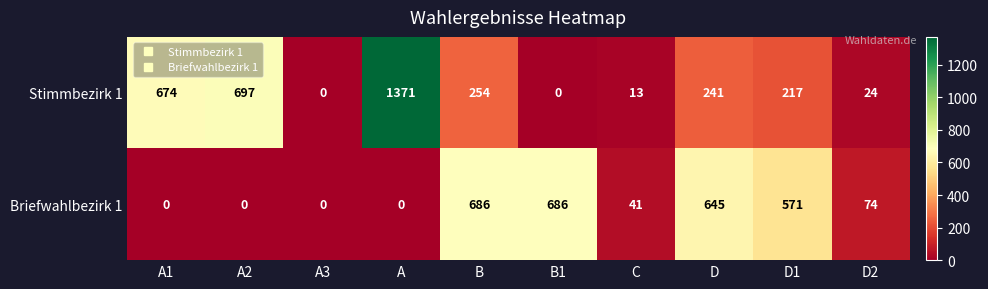

At which label does Briefwahlbezirk 1 first exceed 74?

B